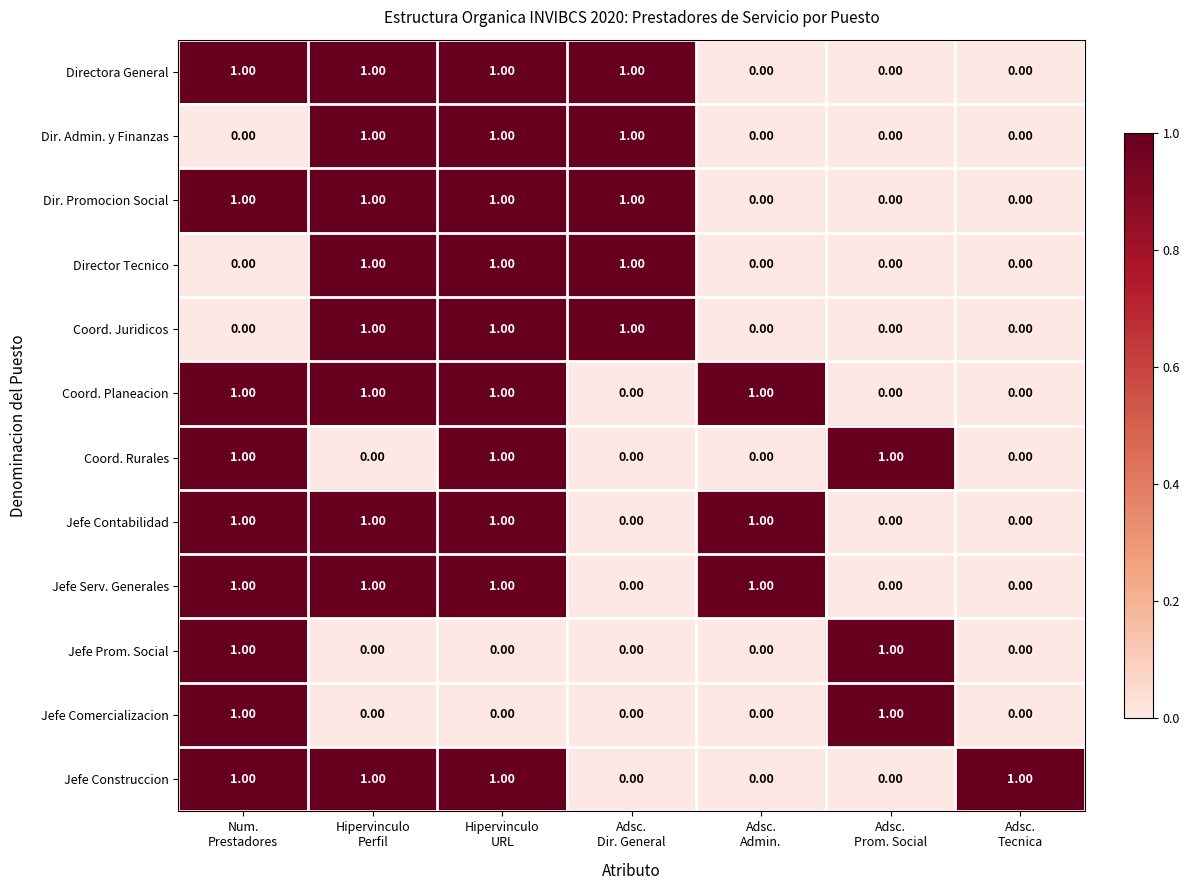

What is the sum of all Coord. Planeacion values?

4